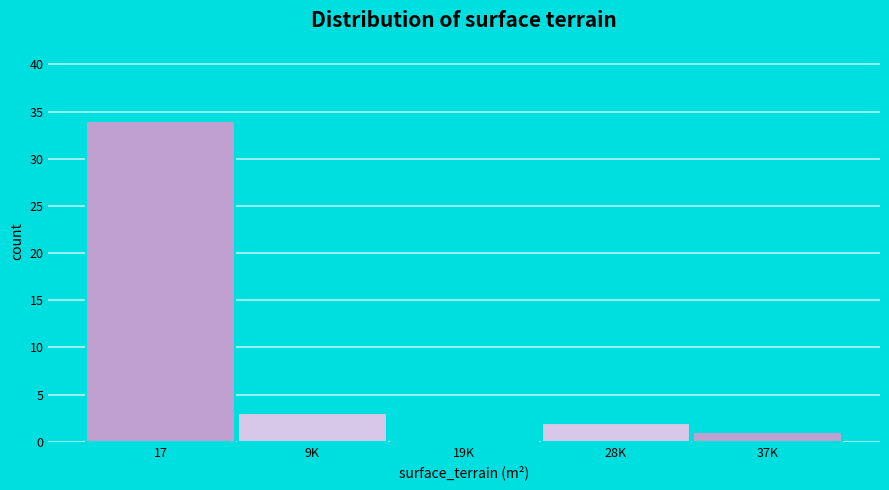

Reading right to left, list all the values displayed in this chart.

37K=1	28K=2	19K=0	9K=3	17=34